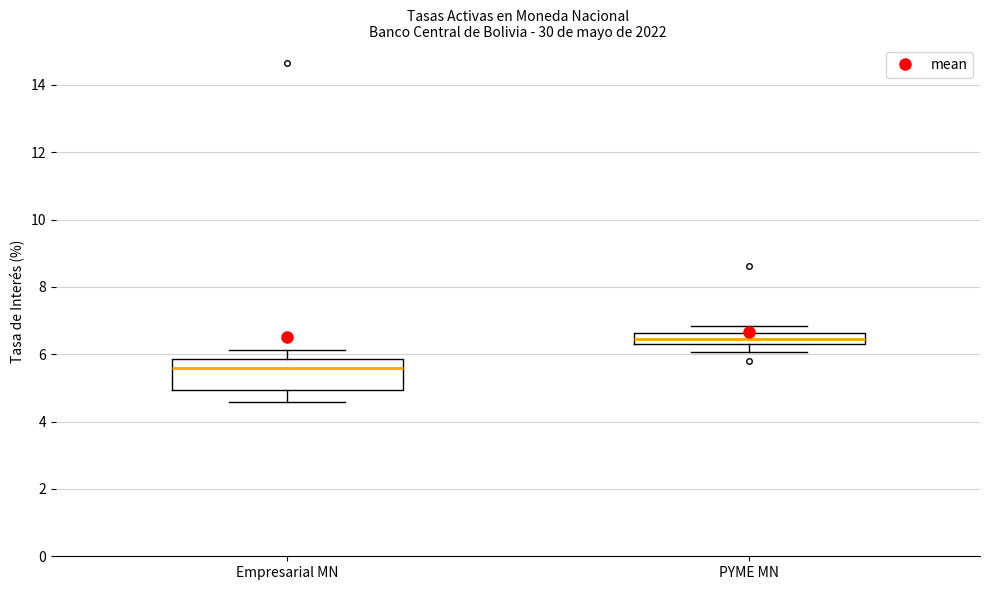

Which box's median line is the highest?

PYME MN